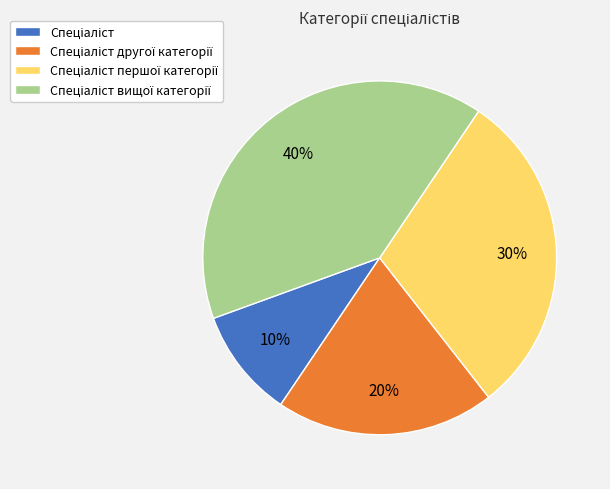

To the nearest percent, what is the difference between the largest and smallest slice percentages?

30%